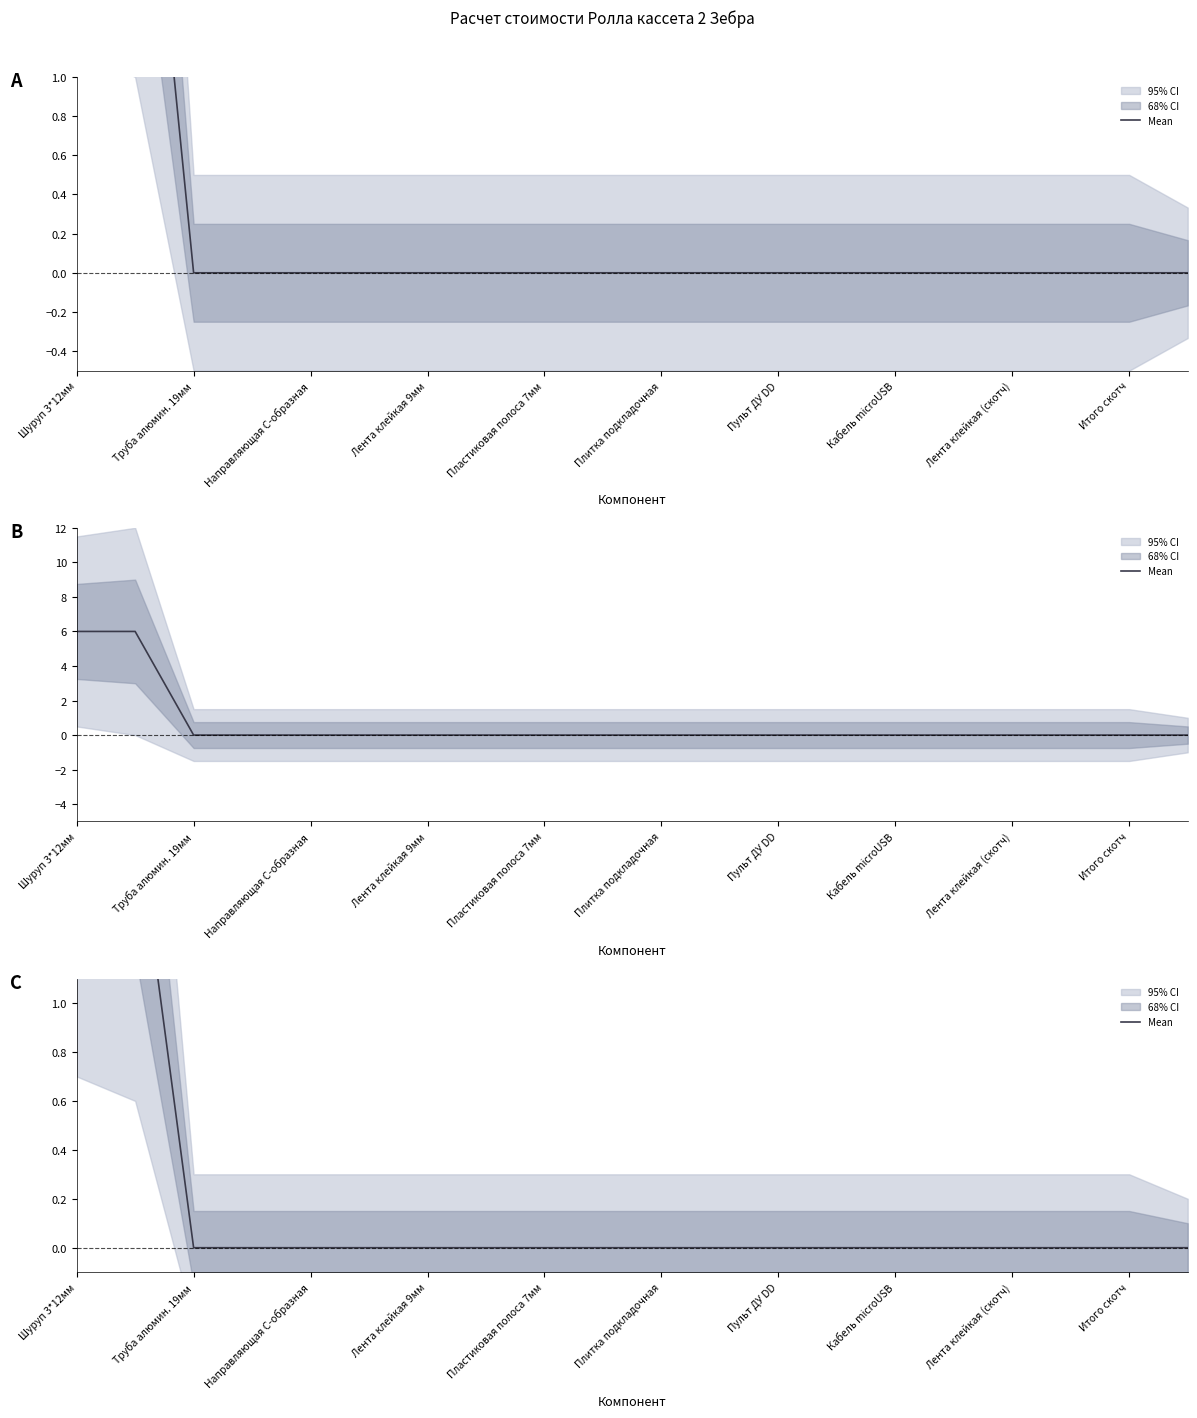

What is the difference between the second highest and minimum values?

1.8